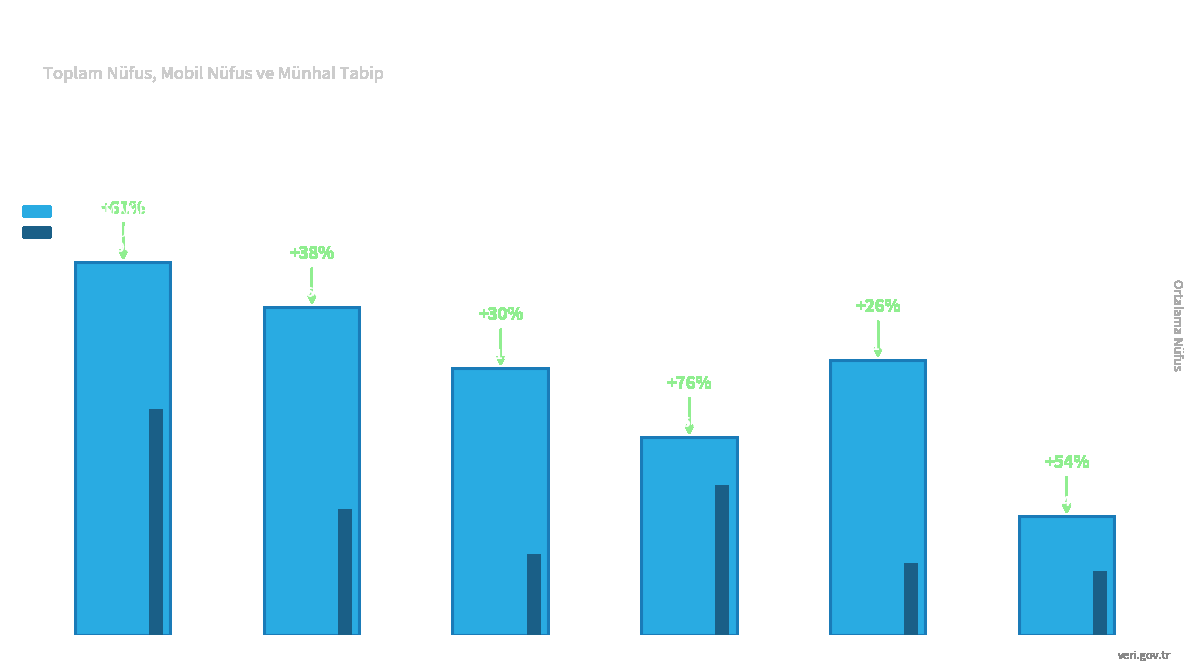

At which category is the sum across all series the highest?

ADANA